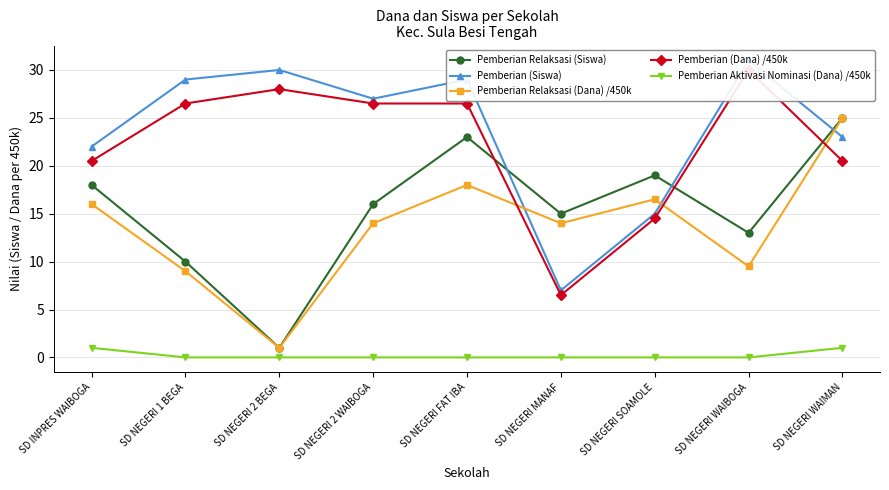

At which label is Pemberian (Siswa) closest to 19?

SD INPRES WAIBOGA